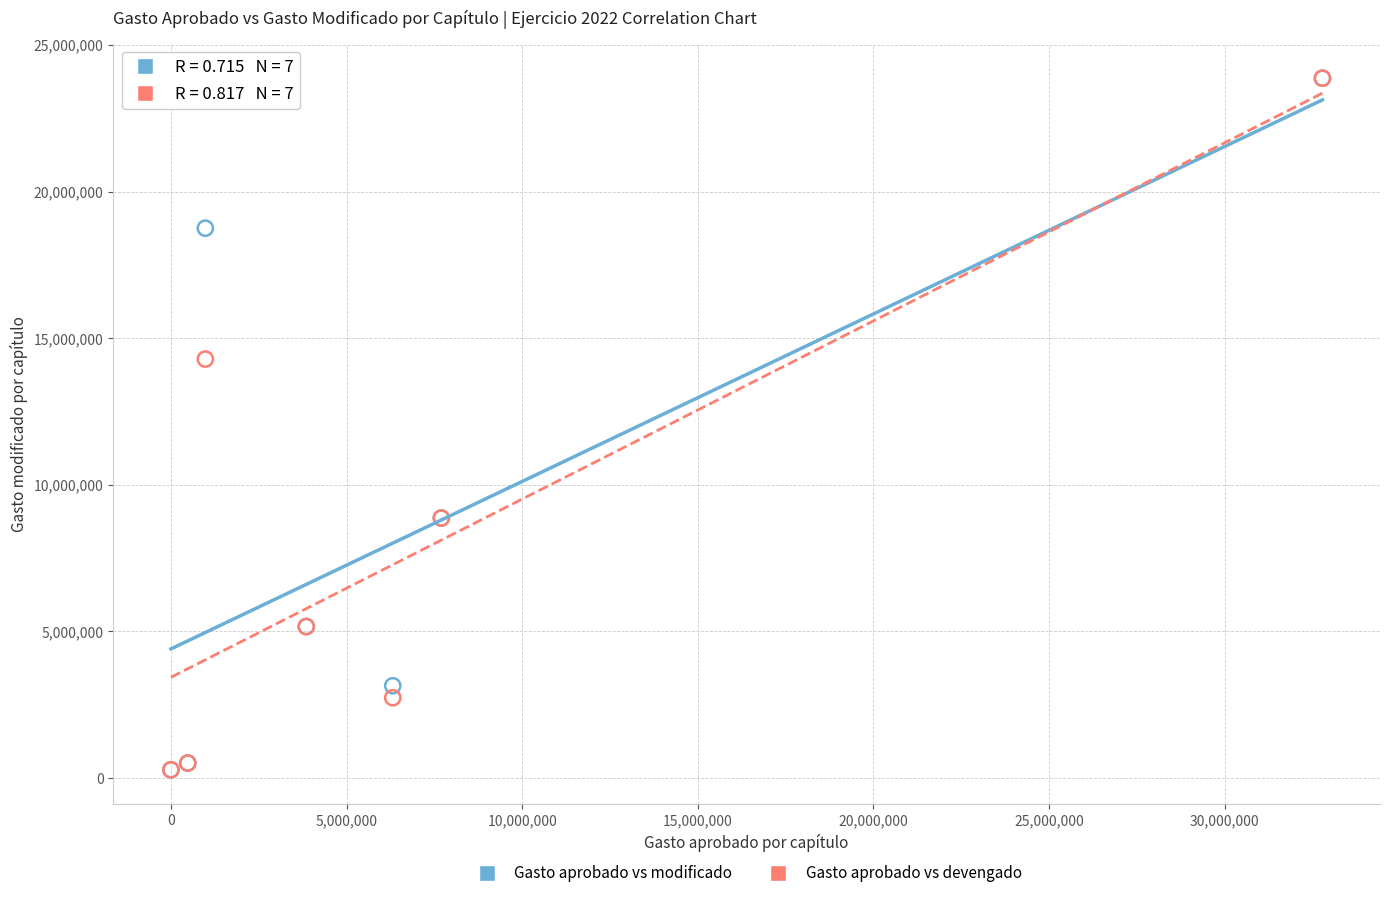

In the Gasto aprobado vs modificado series, what Y value is closest to 12074266?

8864577.3